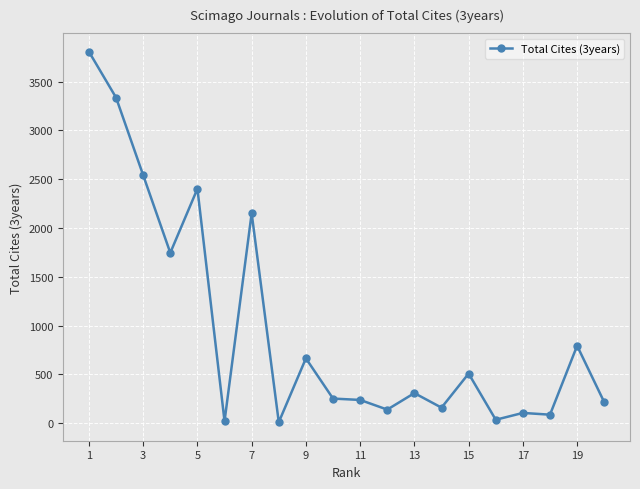

How many data points does each series have?

20